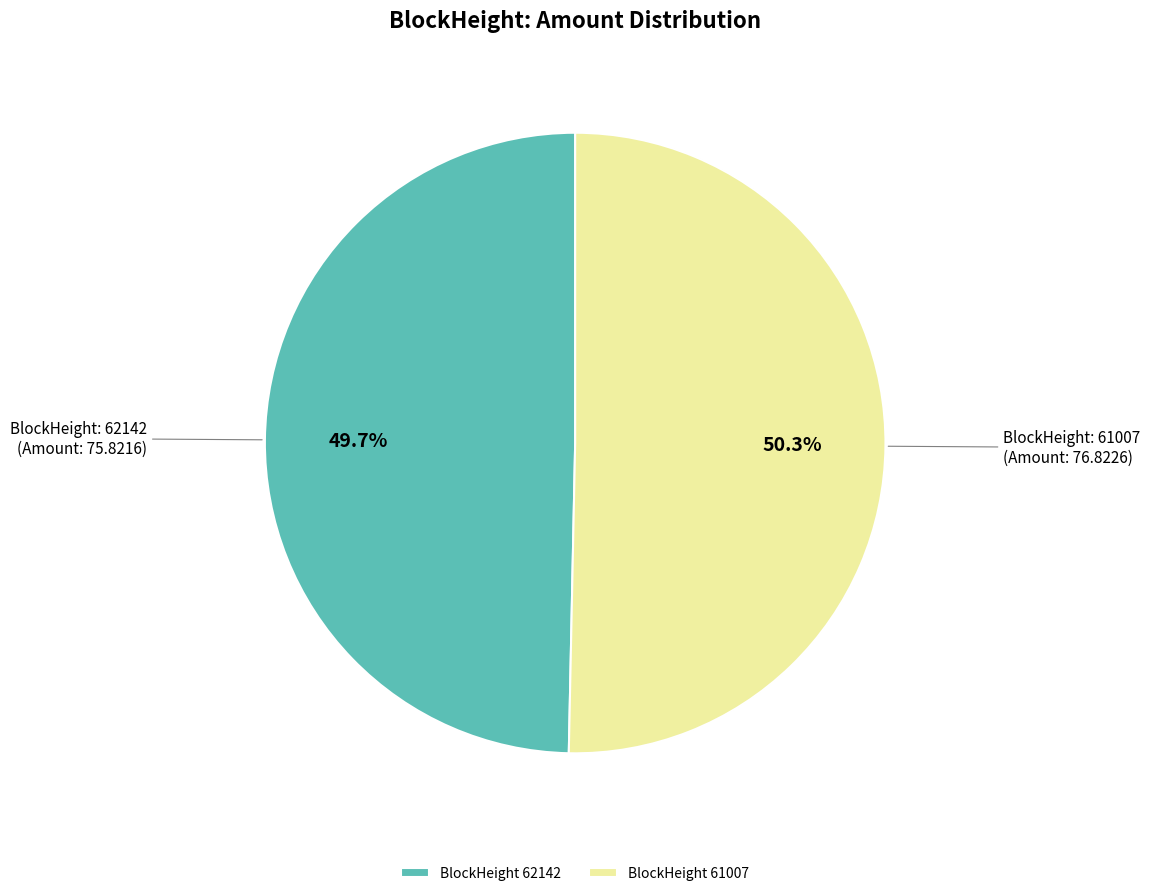

What is the smallest slice in the pie chart?

BlockHeight 62142